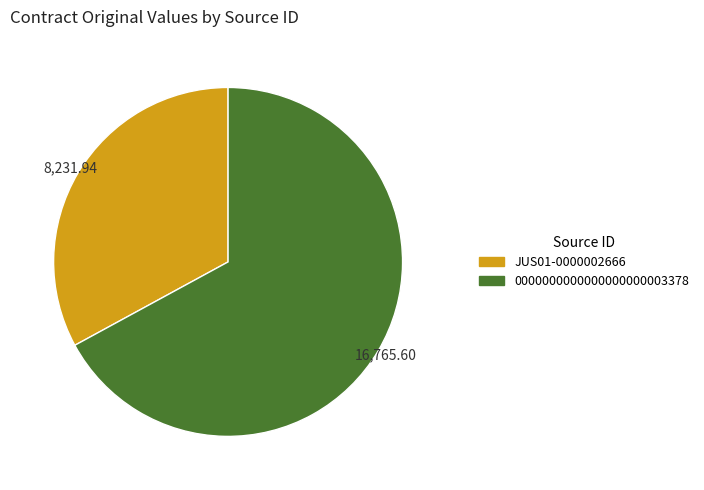

Is 0000000000000000000003378 the majority of the pie?

Yes